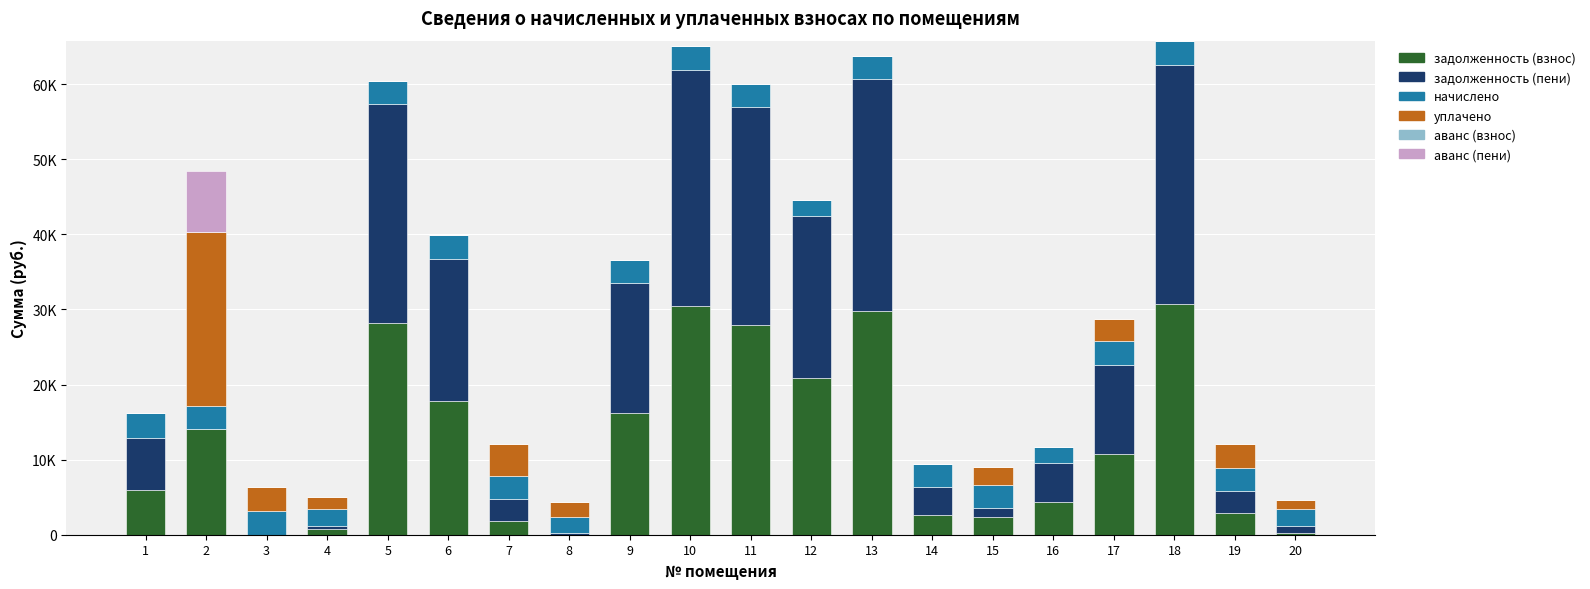

What is the difference between the maximum and second lowest values in the начислено series?

1159.2